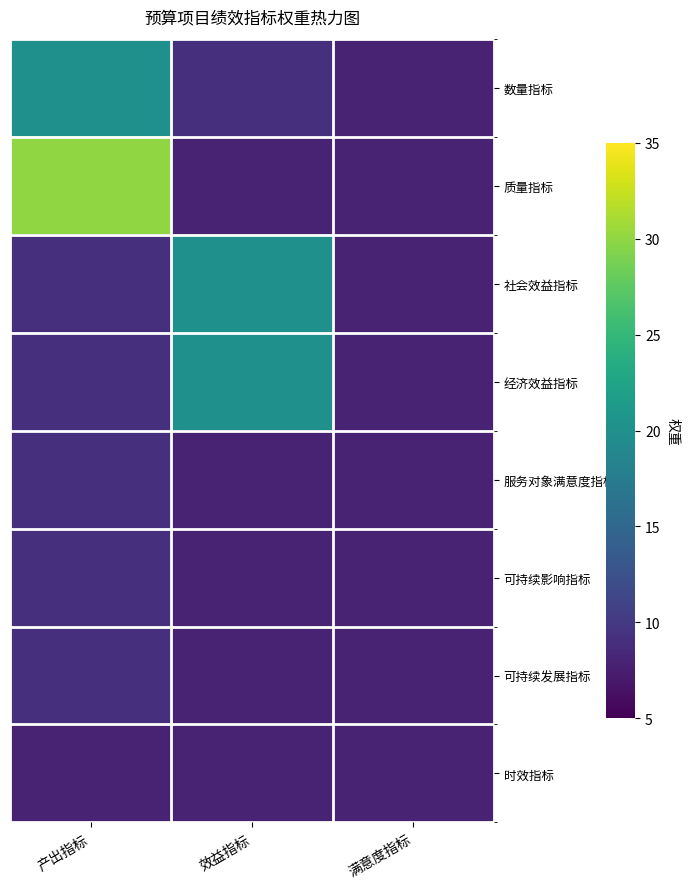

Which series has the largest total across all categories?

质量指标